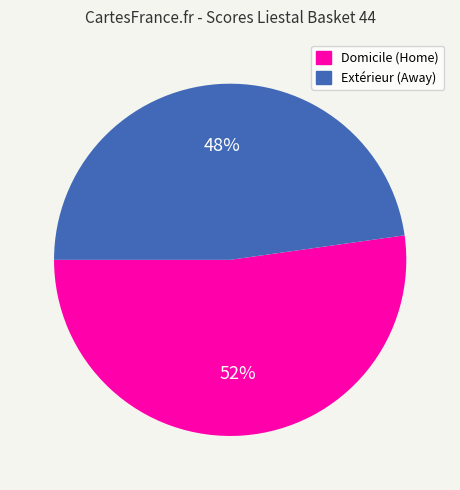

Between Extérieur (Away) and Domicile (Home), which is larger?

Domicile (Home)